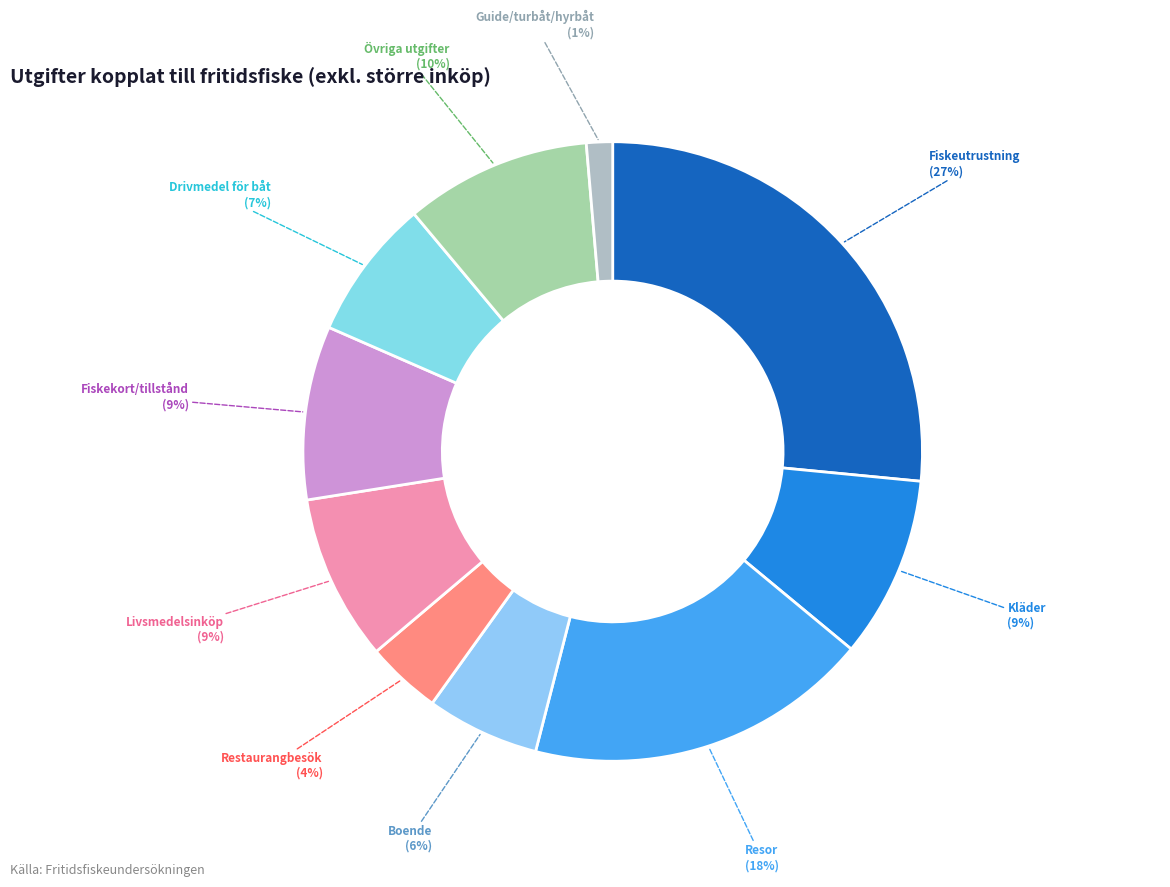

To the nearest percent, what percentage of the pie is Drivmedel för båt?

7%